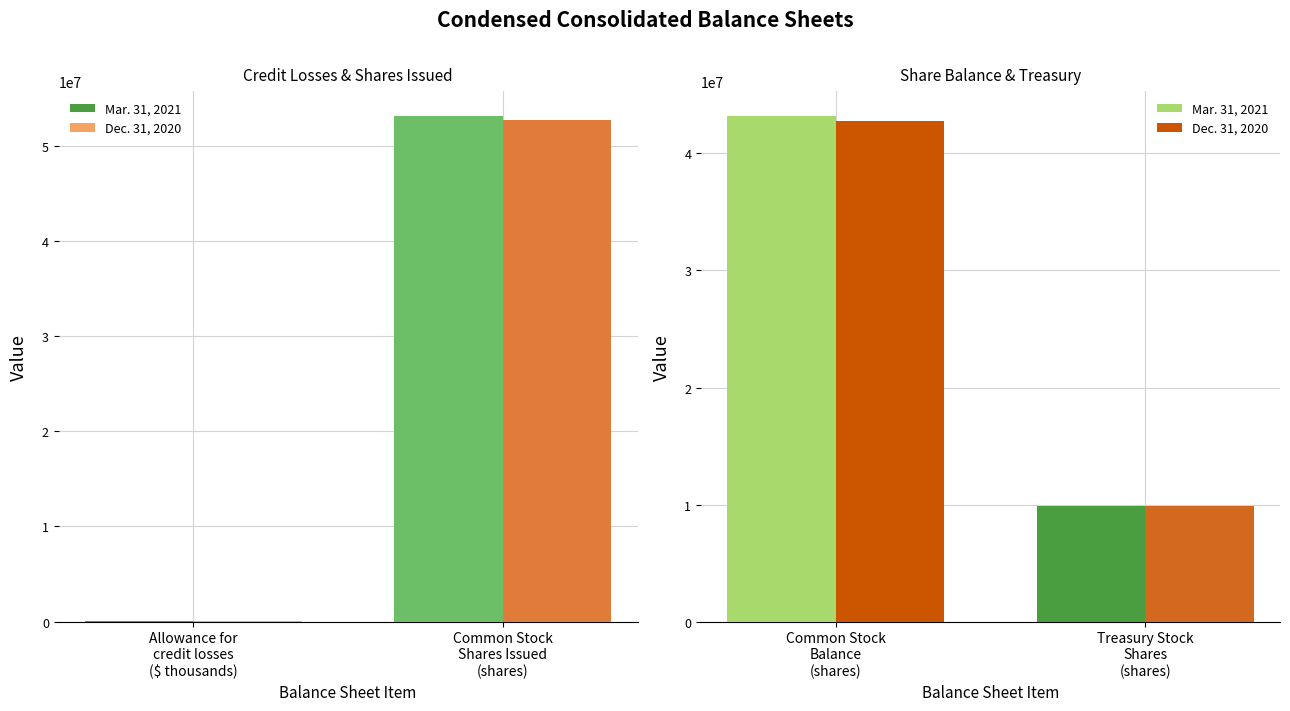

Does the chart contain any negative values?

No